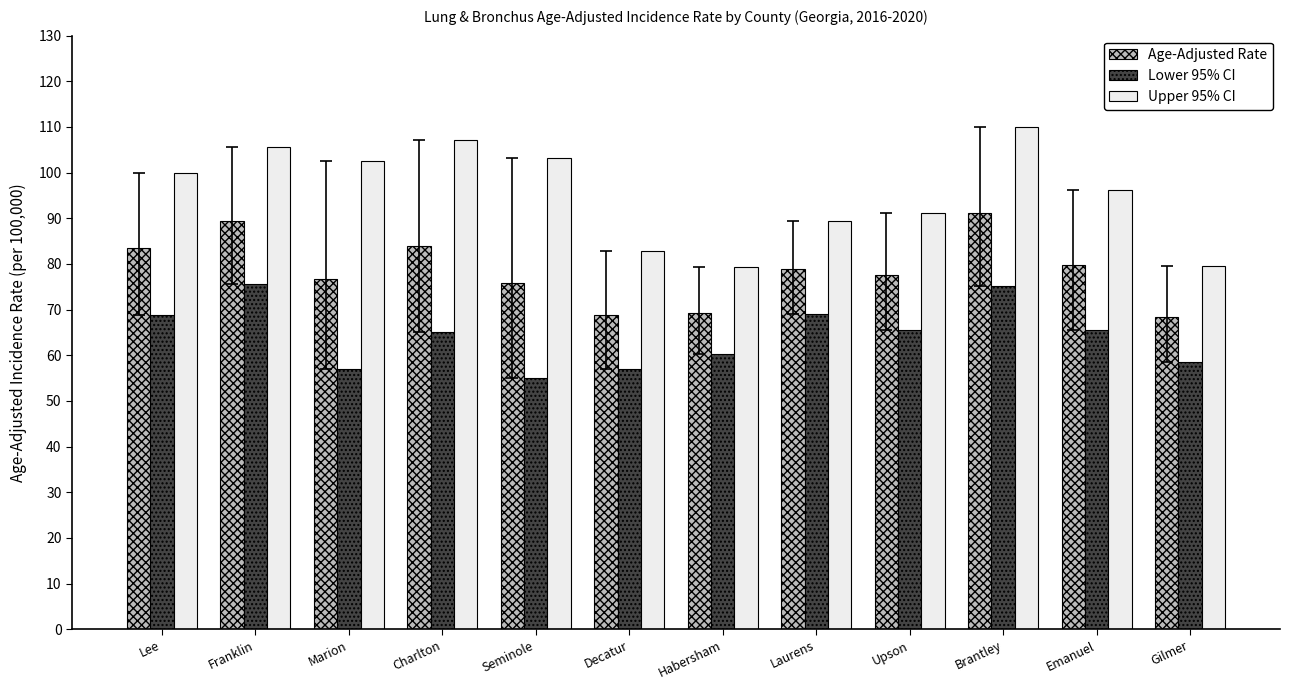

What is the average value of the Age-Adjusted Rate series?

78.6